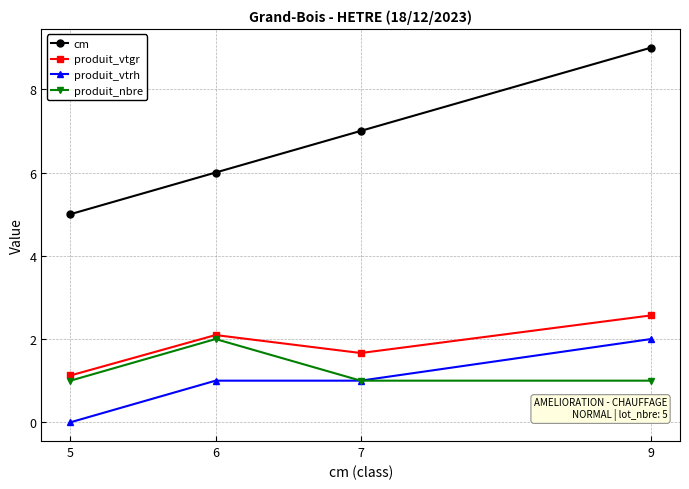

At 9, list the series in order from smallest to largest.

produit_nbre, produit_vtrh, produit_vtgr, cm